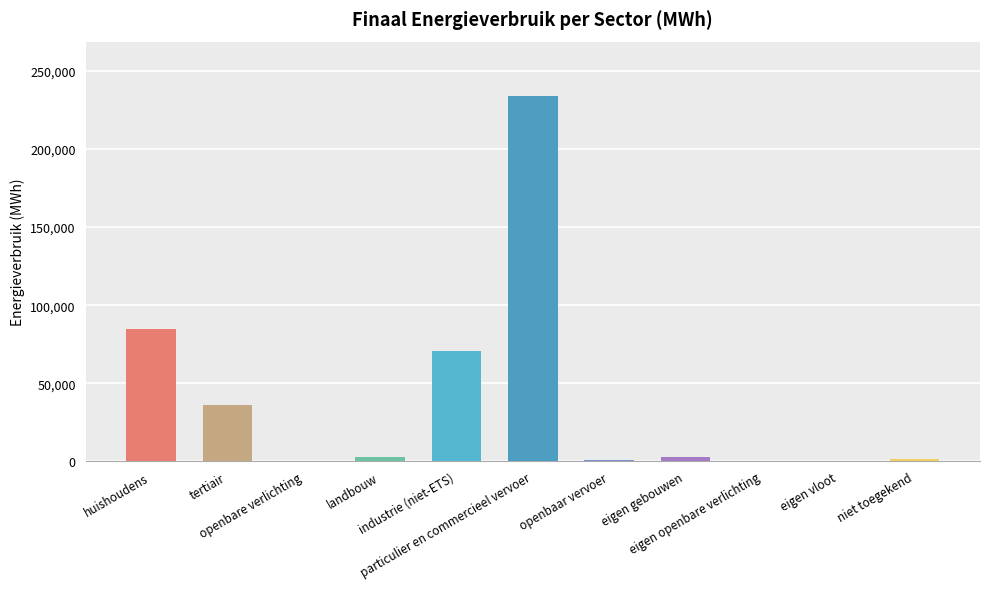

Reading left to right, list all the values displayed in this chart.

84463.1	36249.9	0.0	2759.9	70478.4	233740.9	918.9	2894.3	421.1	0.0	1383.8